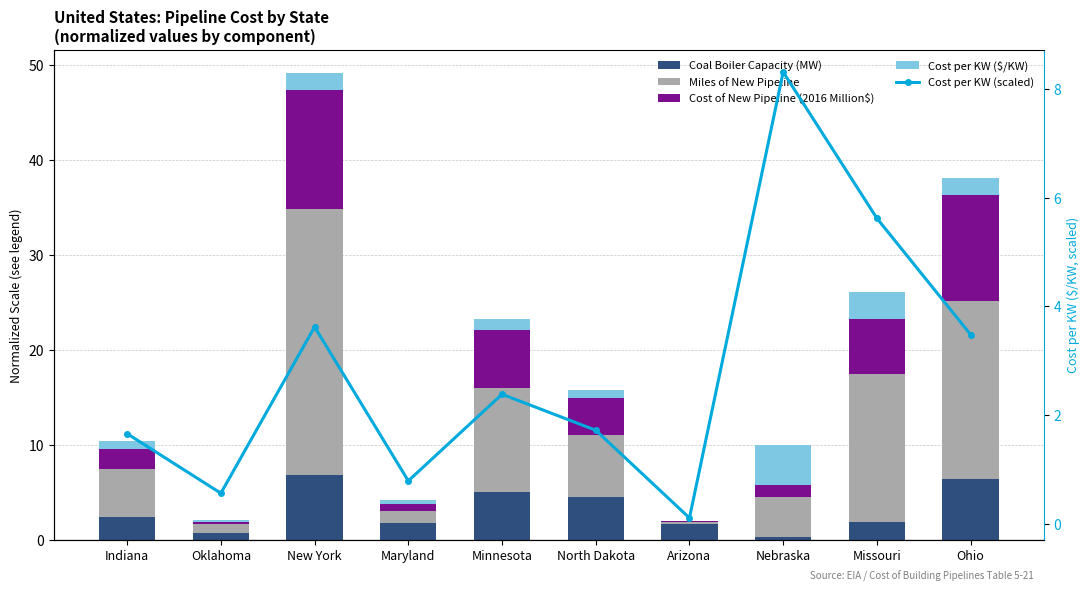

What position from the right is Minnesota?

6